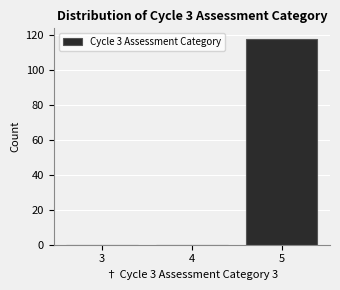

Reading right to left, transcribe all the data shown in this chart.

5=118	4=0	3=0